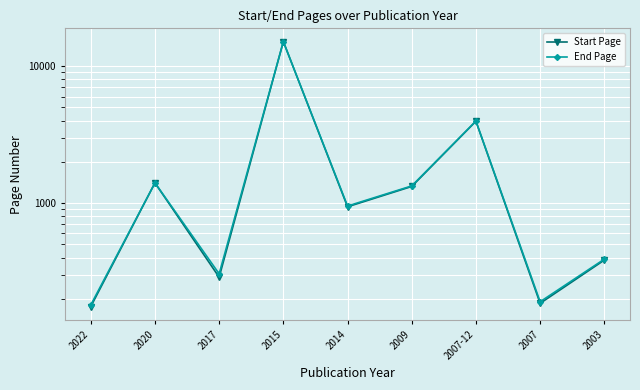

Is it true that Start Page equals 15128 at 2015?

True